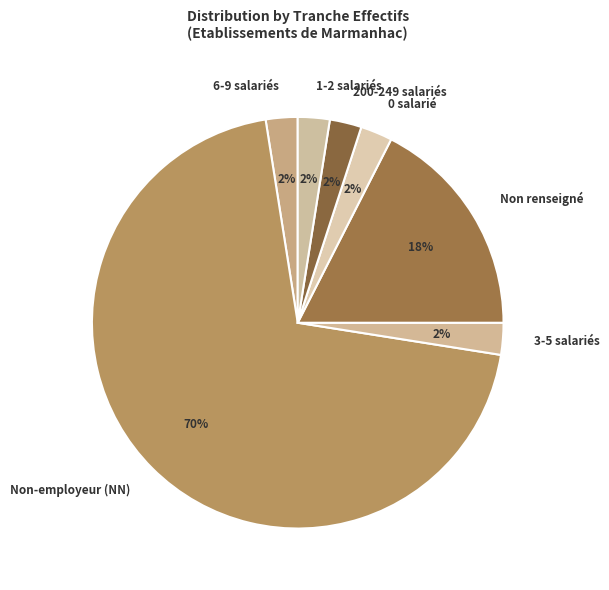

To the nearest percent, what is the average slice percentage?

14%